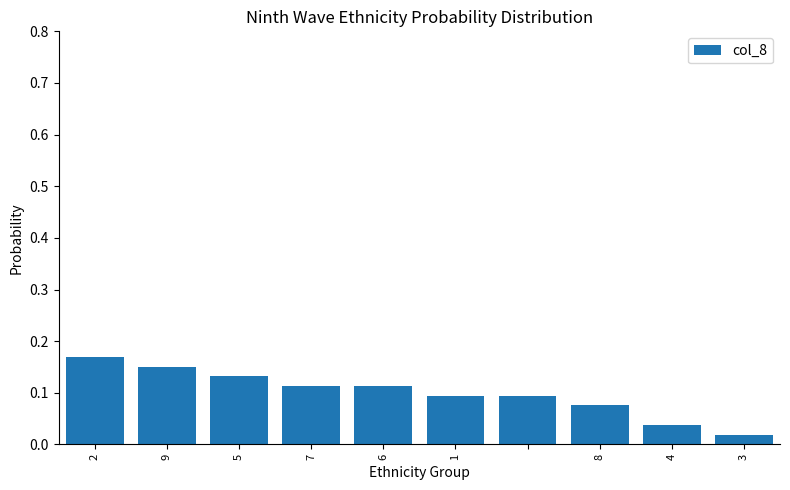

How many data points does each series have?

10